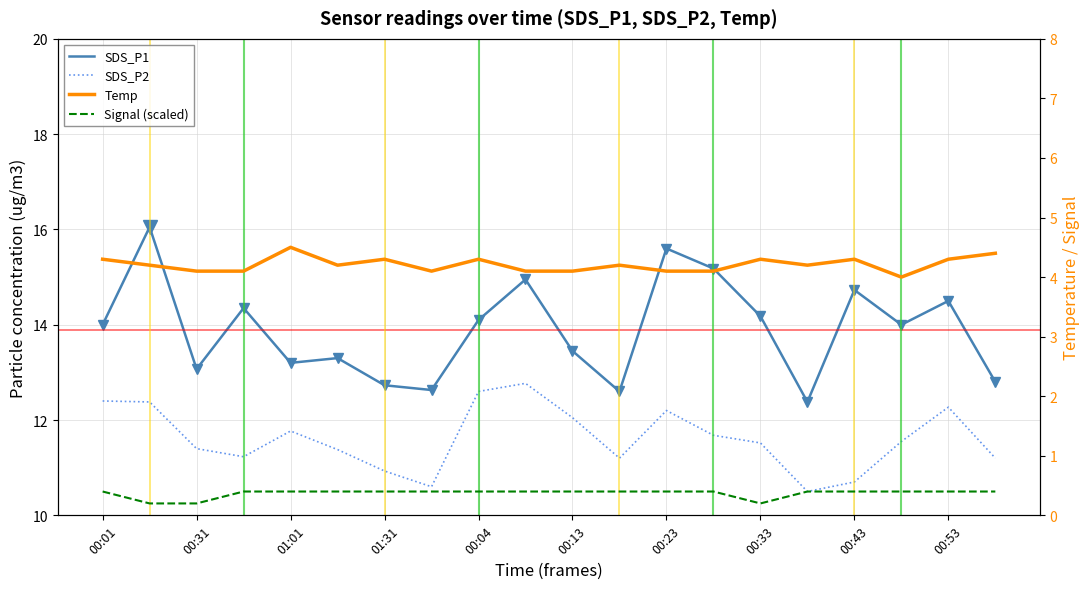

True or false: Signal (scaled) has a value of 0.4 at 19.

True